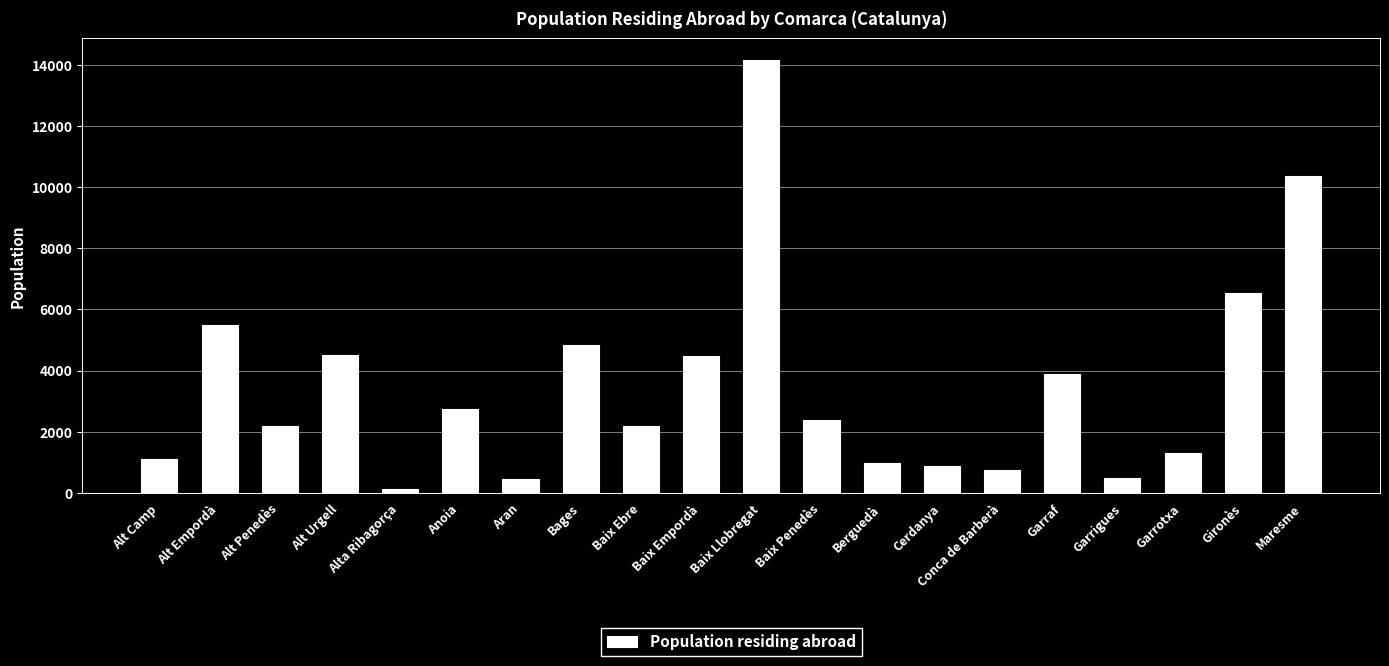

What is the average value?

3489